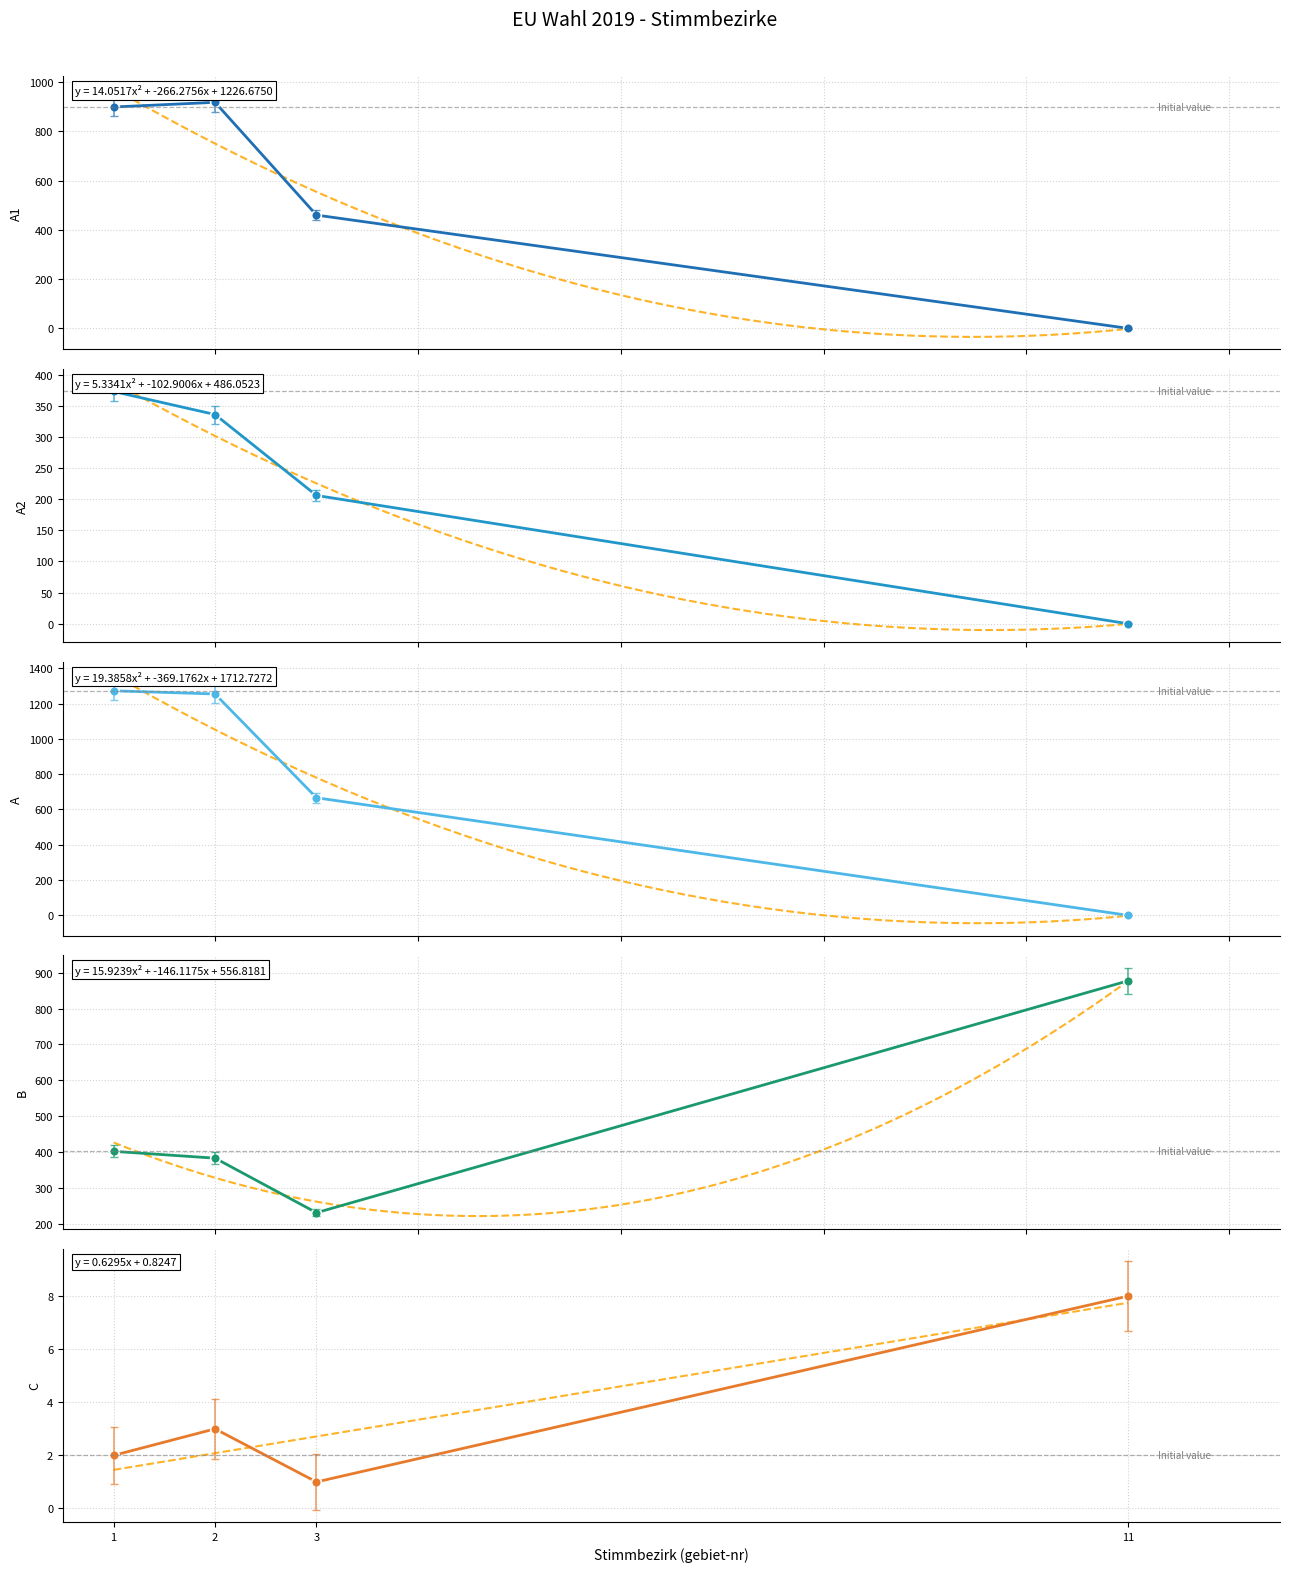

What is the value of the A point at the 3rd from the left?

666